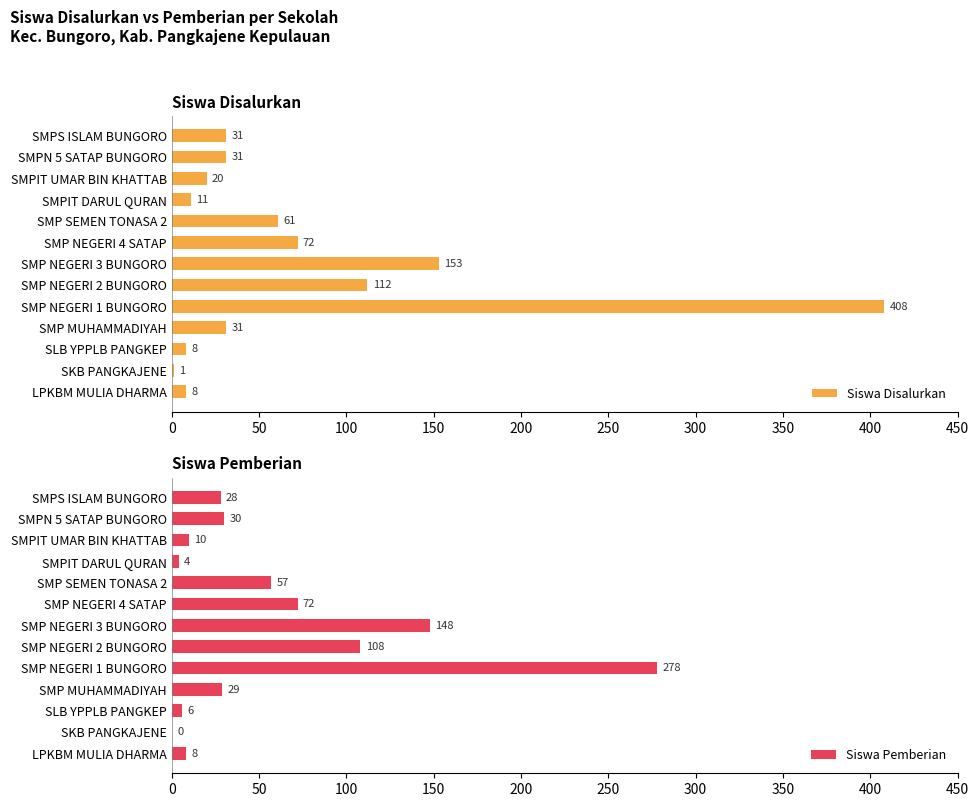

How many data points in Siswa Pemberian are less than 29?

6